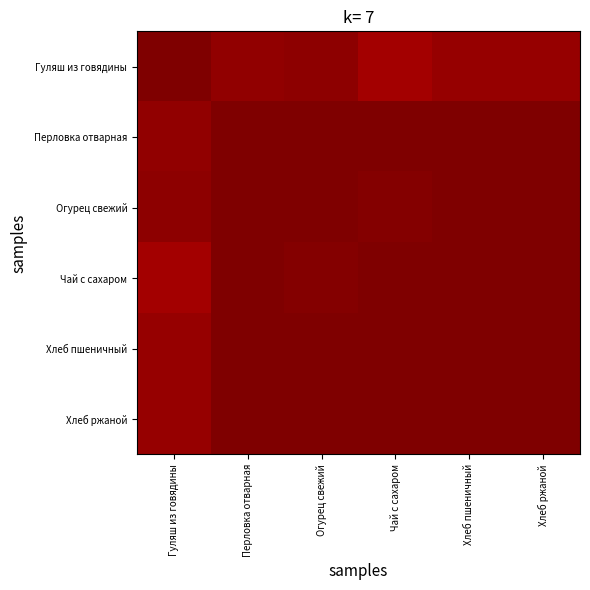

Reading left to right, what are all the values shown in this chart?

Гуляш из говядины: Гуляш из говядины=1.0	Перловка отварная=1.0	Огурец свежий=1.0	Чай с сахаром=1.0	Хлеб пшеничный=1.0	Хлеб ржаной=1.0
Перловка отварная: Гуляш из говядины=1.0	Перловка отварная=1.0	Огурец свежий=1.0	Чай с сахаром=1.0	Хлеб пшеничный=1.0	Хлеб ржаной=1.0
Огурец свежий: Гуляш из говядины=1.0	Перловка отварная=1.0	Огурец свежий=1.0	Чай с сахаром=1.0	Хлеб пшеничный=1.0	Хлеб ржаной=1.0
Чай с сахаром: Гуляш из говядины=1.0	Перловка отварная=1.0	Огурец свежий=1.0	Чай с сахаром=1.0	Хлеб пшеничный=1.0	Хлеб ржаной=1.0
Хлеб пшеничный: Гуляш из говядины=1.0	Перловка отварная=1.0	Огурец свежий=1.0	Чай с сахаром=1.0	Хлеб пшеничный=1.0	Хлеб ржаной=1.0
Хлеб ржаной: Гуляш из говядины=1.0	Перловка отварная=1.0	Огурец свежий=1.0	Чай с сахаром=1.0	Хлеб пшеничный=1.0	Хлеб ржаной=1.0